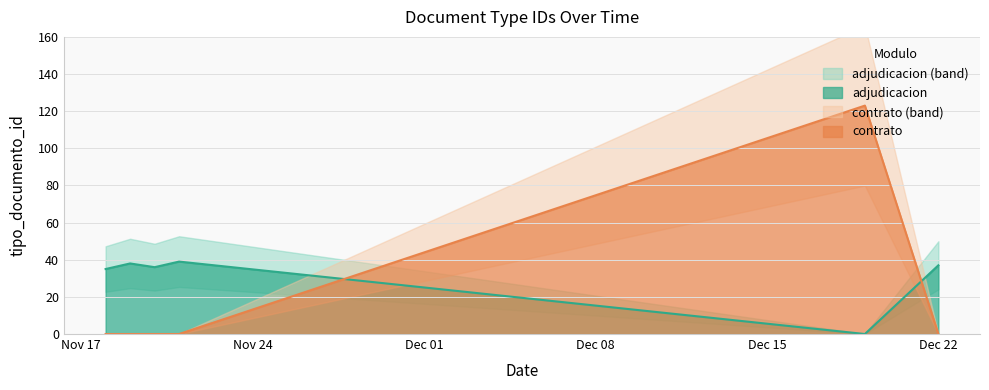

The value at 2014-11-18 is 0. True or false?

True